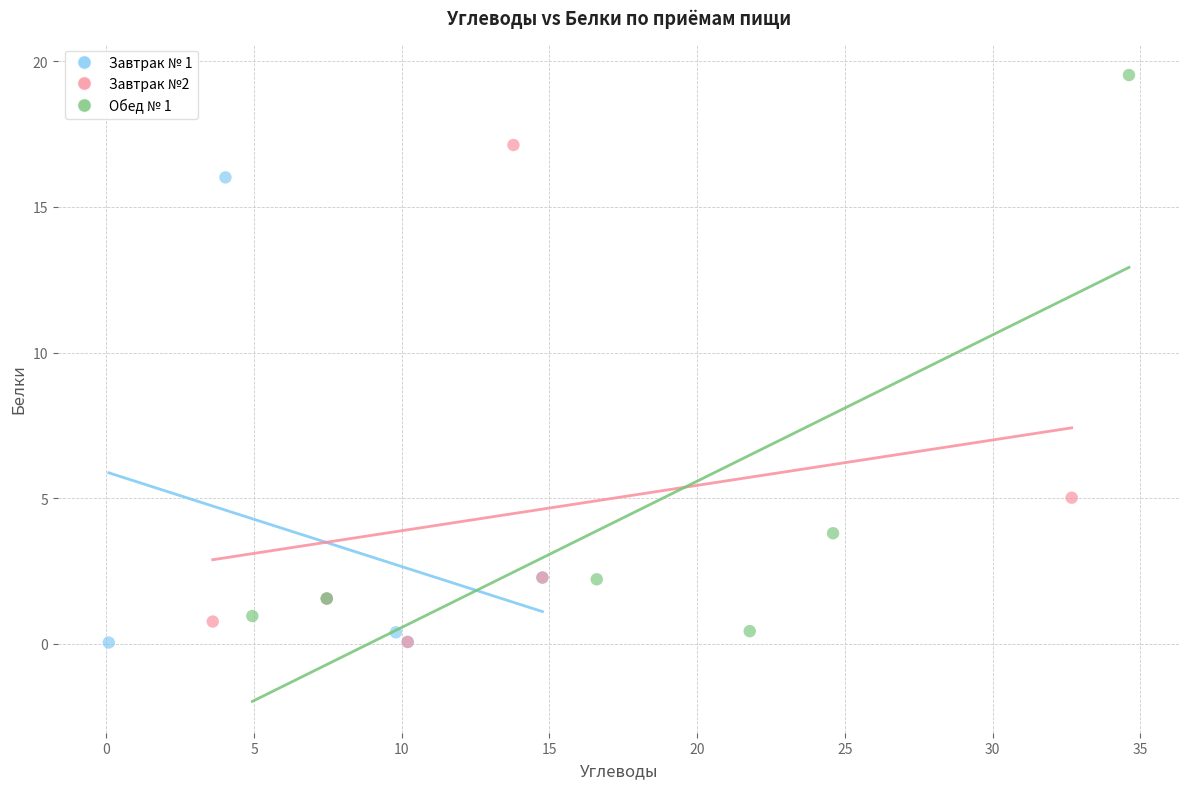

Which series has the largest Y range (max minus min)?

Обед № 1